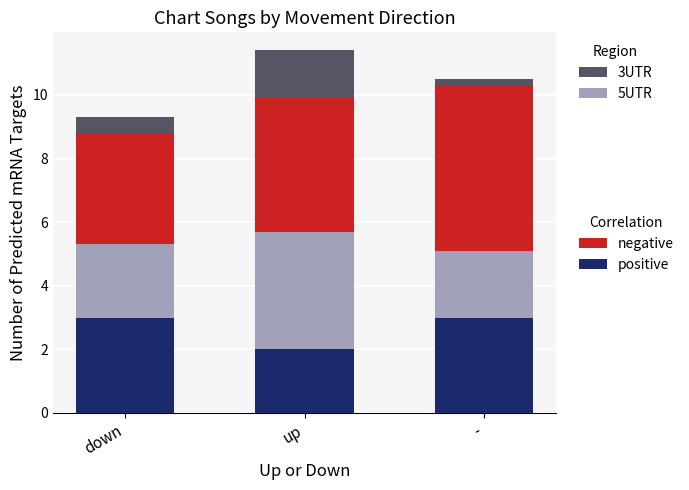

What is the total value across all series at down?

9.3